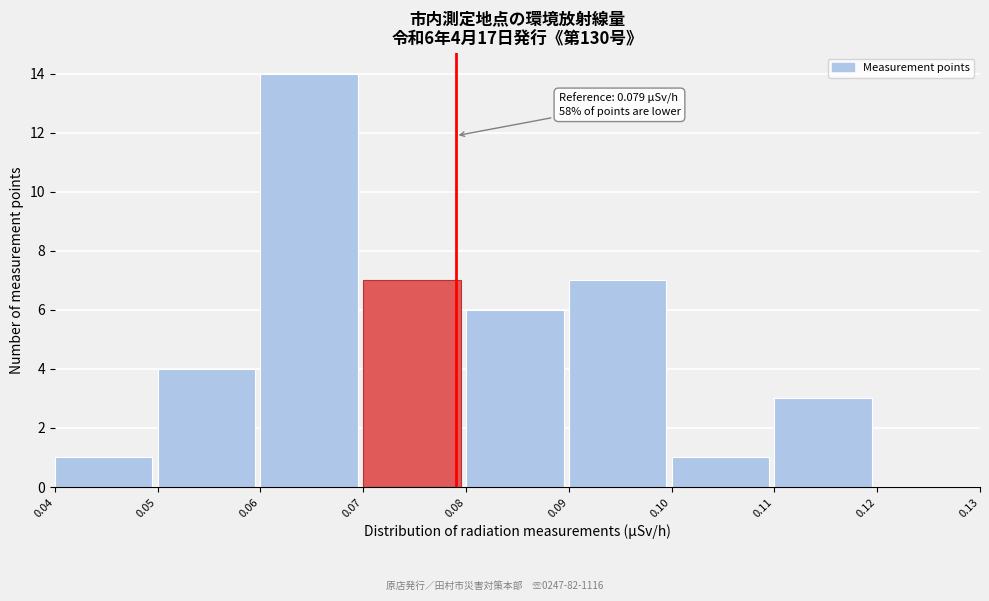

Over which range of the x-axis is the bar tallest?

0.06 to 0.07